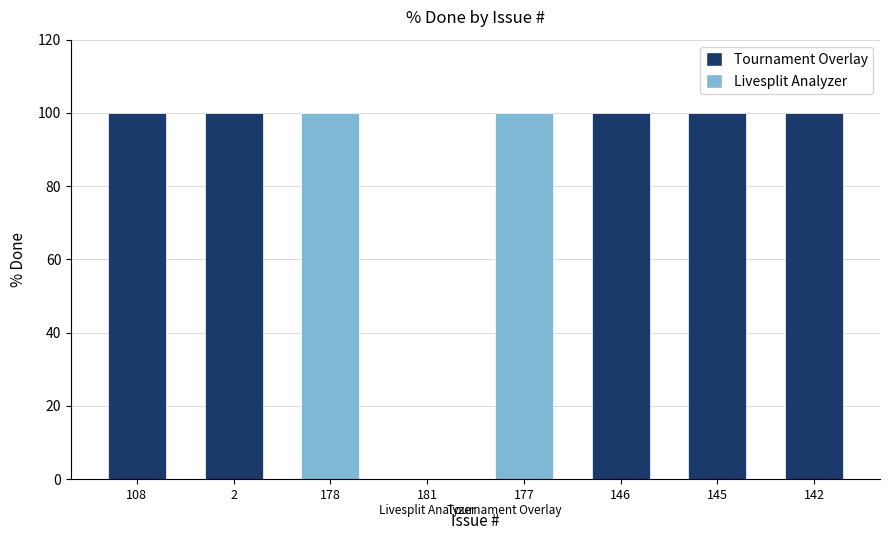

What is the sum of all values?

700